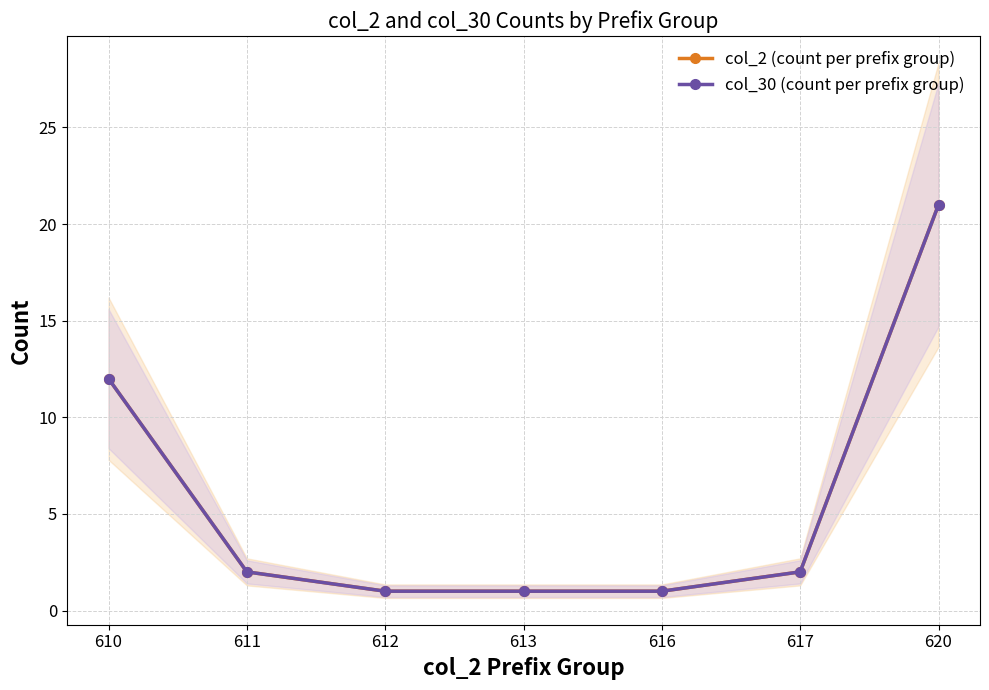

How many data points in col_30 (count per prefix group) are above 2?

2